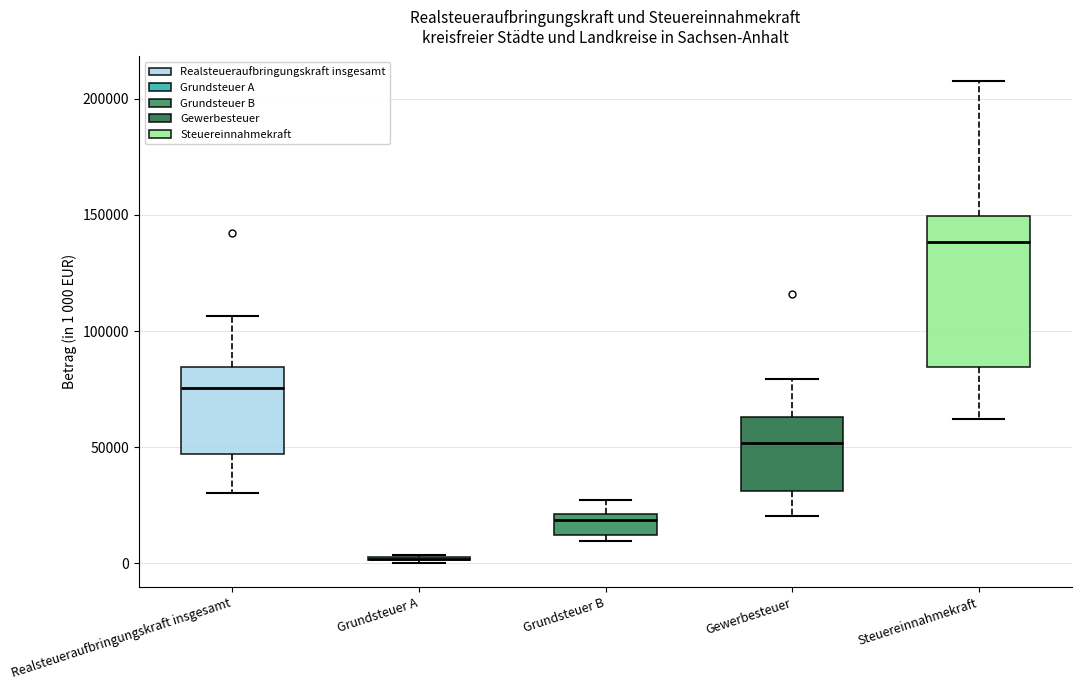

Reading left to right, transcribe this box plot: for each box, give where its median line is, the range the box spans, and where its two whiskers end, as read against the y-axis. The values are not printed on the chart, so give them approximately, as read against the axis.

Realsteueraufbringungskraft insgesamt: median 75000, box 45000 to 85000, whiskers 30000 to 105000
Grundsteuer A: box collapsed to a line at 0, whiskers 0 to 5000
Grundsteuer B: median 20000 (just below the box's upper edge), box 10000 to 20000, whiskers 10000 (just below the box's lower edge) to 25000
Gewerbesteuer: median 50000, box 30000 to 65000, whiskers 20000 to 80000
Steuereinnahmekraft: median 140000, box 85000 to 150000, whiskers 60000 to 210000